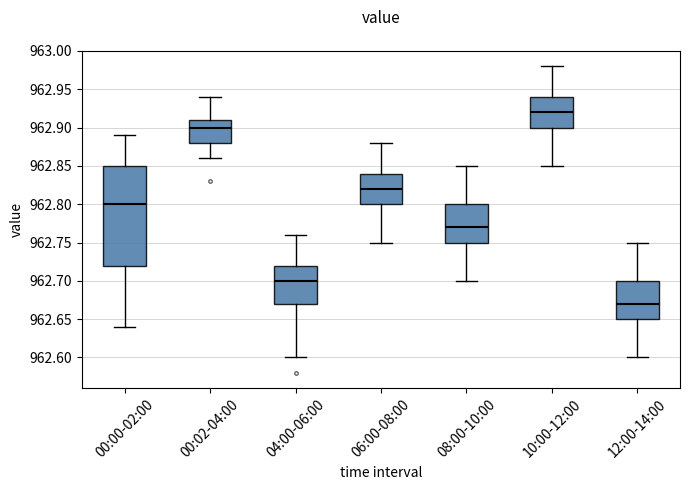

Reading left to right, transcribe this box plot: for each box, give where its median line is, the range the box spans, and where its two whiskers end, as read against the y-axis. The values are not printed on the chart, so give them approximately, as read against the axis.

00:00-02:00: median 962.80, box 962.72 to 962.85, whiskers 962.64 to 962.89
00:02-04:00: median 962.90, box 962.88 to 962.91, whiskers 962.86 to 962.94
04:00-06:00: median 962.70, box 962.67 to 962.72, whiskers 962.60 to 962.76
06:00-08:00: median 962.82, box 962.80 to 962.84, whiskers 962.75 to 962.88
08:00-10:00: median 962.77, box 962.75 to 962.80, whiskers 962.70 to 962.85
10:00-12:00: median 962.92, box 962.90 to 962.94, whiskers 962.85 to 962.98
12:00-14:00: median 962.67, box 962.65 to 962.70, whiskers 962.60 to 962.75